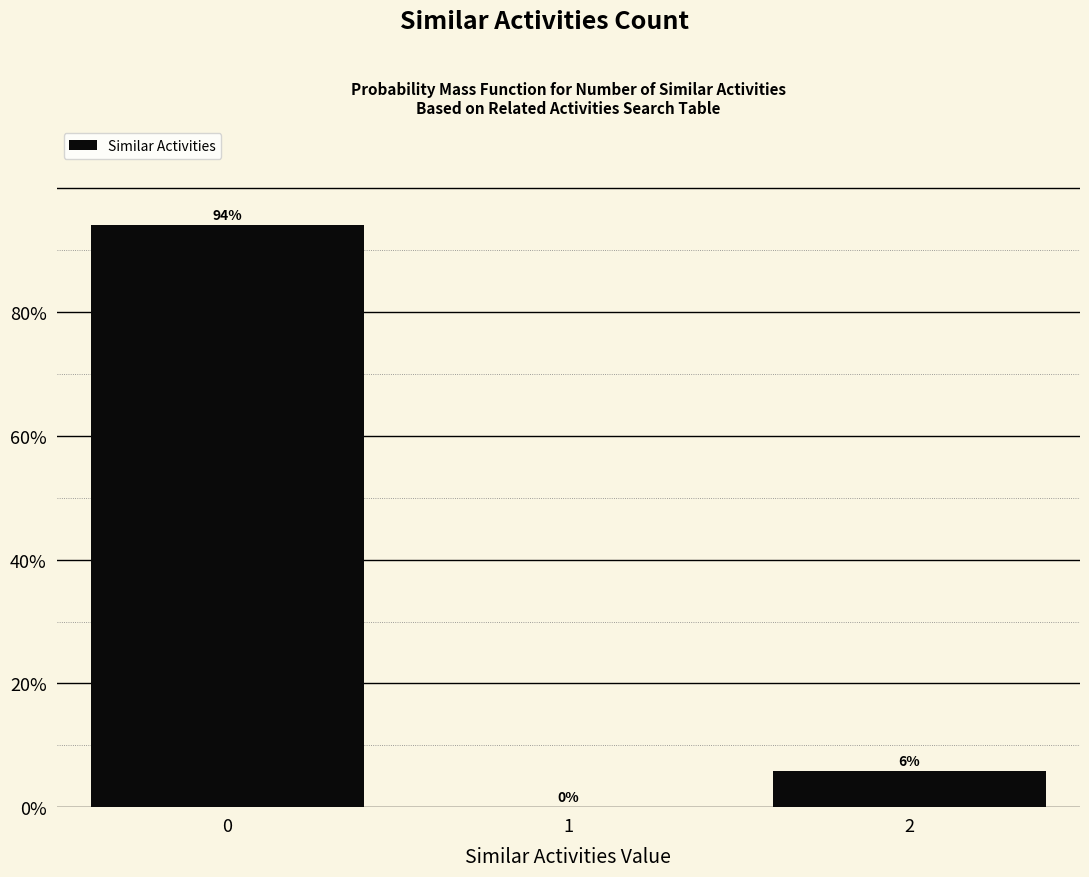

What is the sum of the values at 0 and 2?

100.0